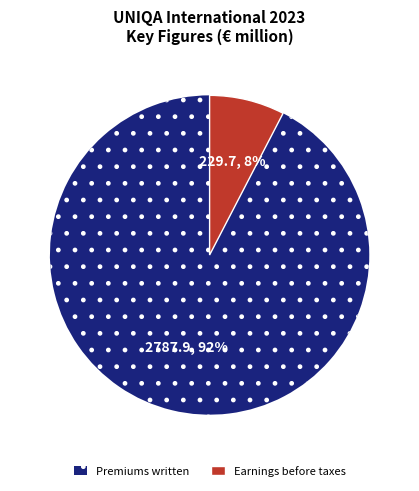

Which category has the biggest portion of the pie?

Premiums written